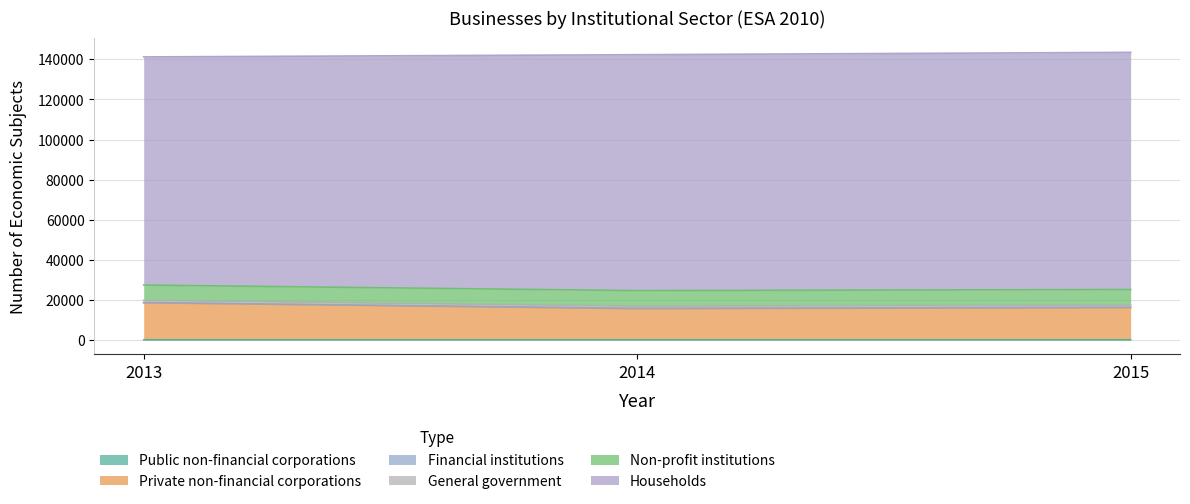

At which label is General government closest to 1105?

2013